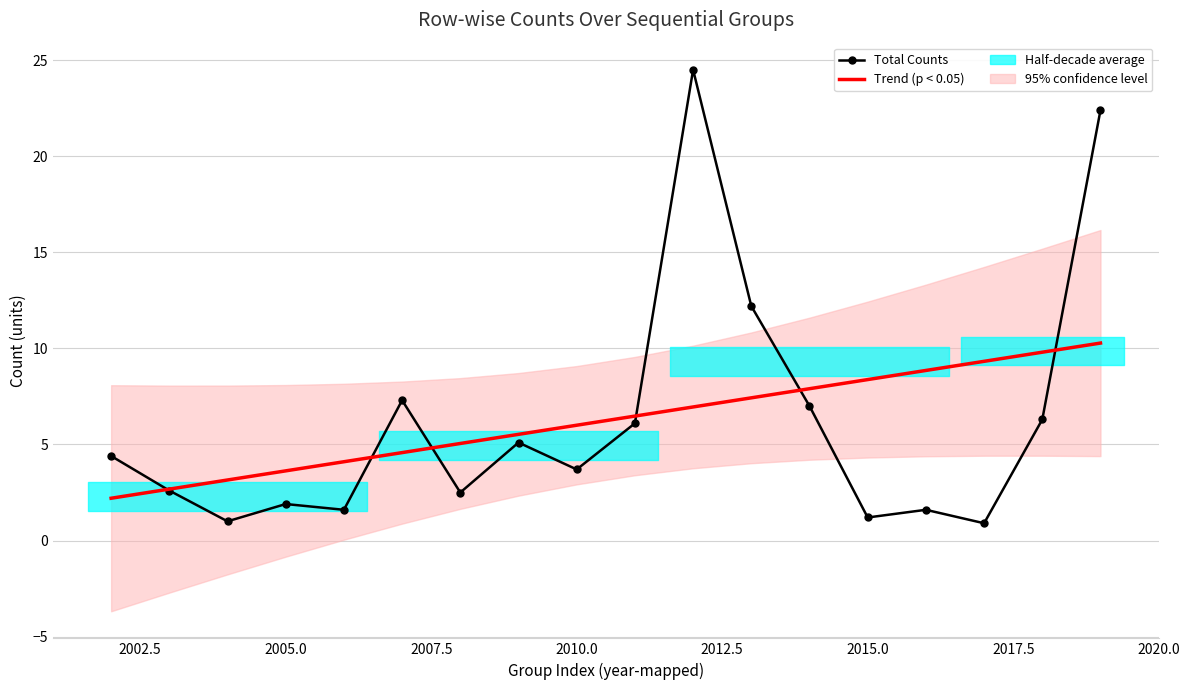

What is the difference between the maximum and minimum values in the Trend (p < 0.05) series?

8.1